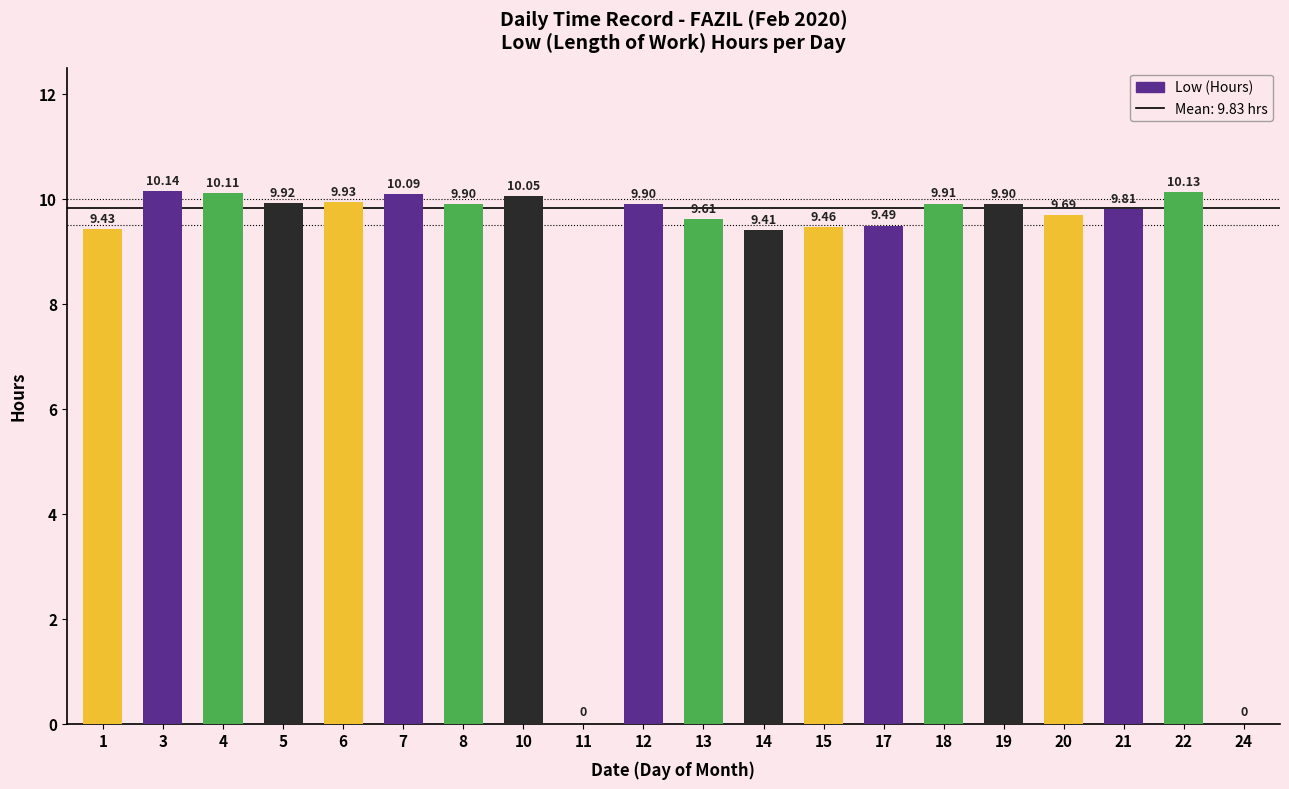

What is the change in value from 5 to 14?

-0.5